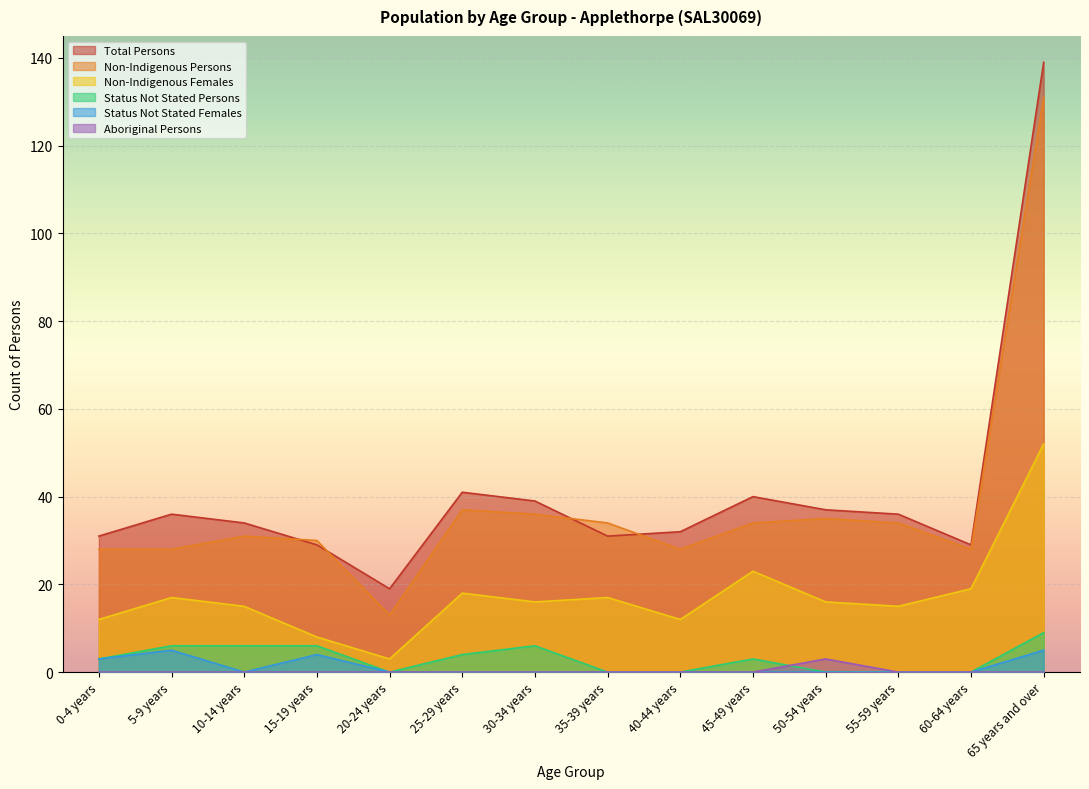

What is the average value of the Status Not Stated Persons series?

3